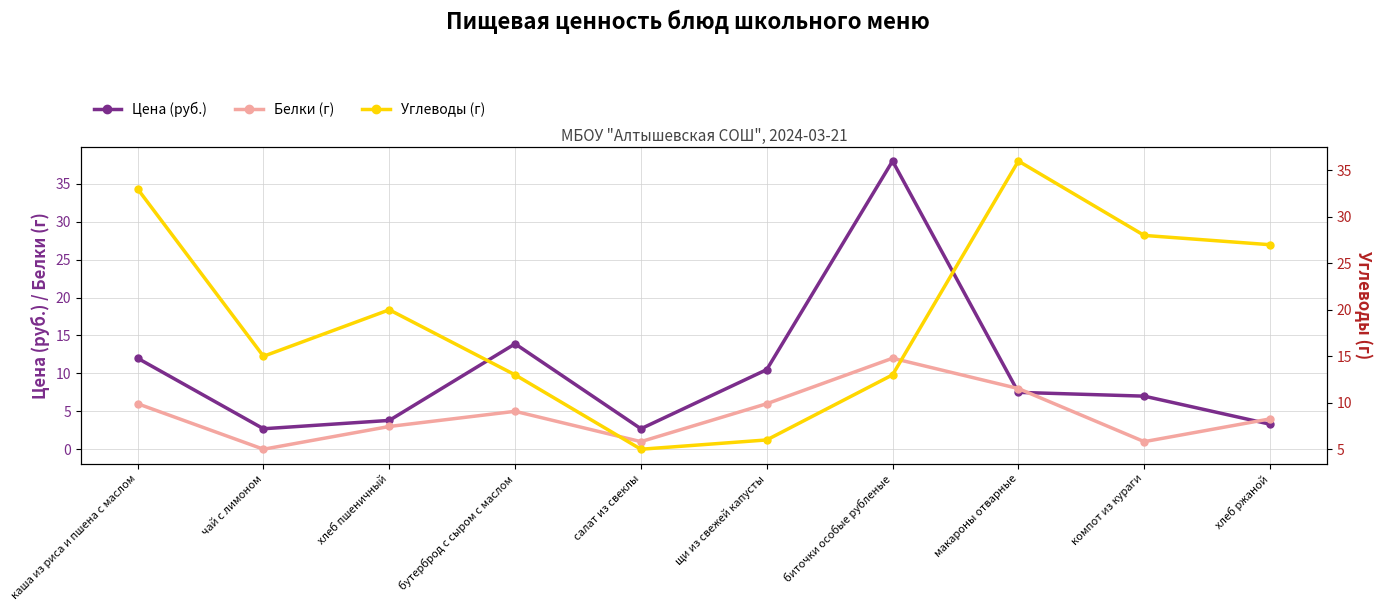

The value of Углеводы (г) at салат из свеклы is 7.7. True or false?

False